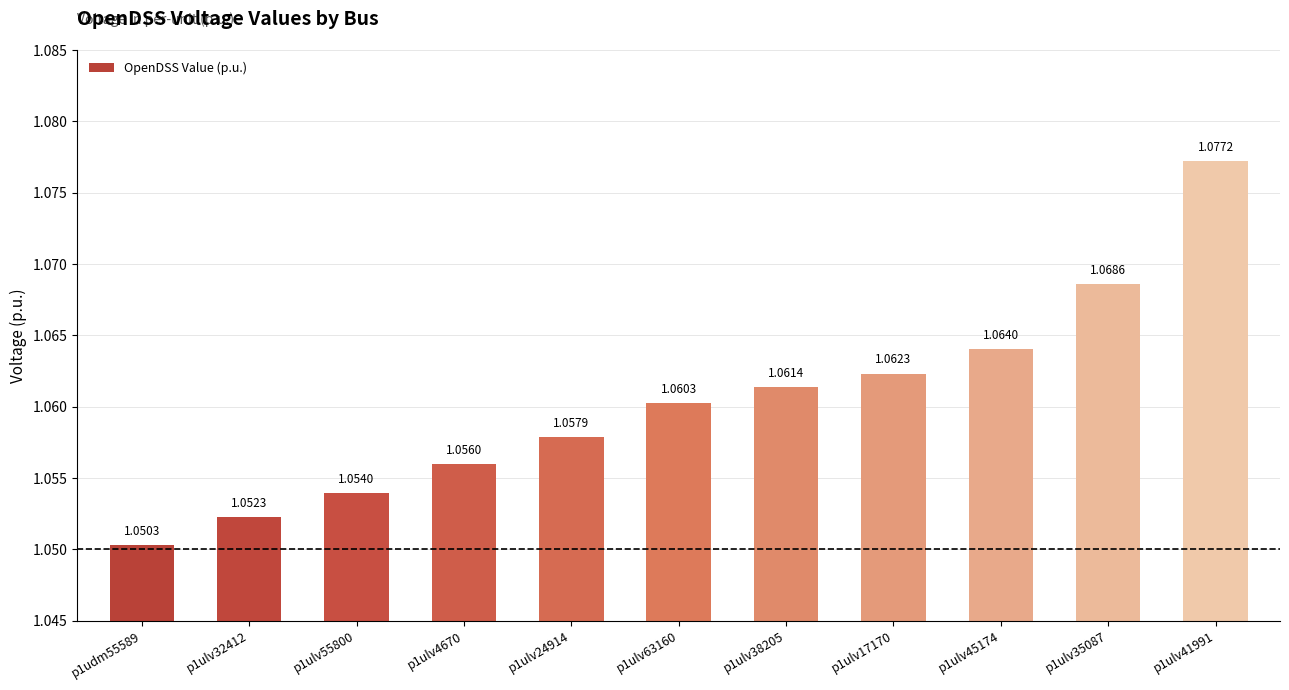

What is the sum of the values at p1ulv24914 and p1ulv35087?

2.1